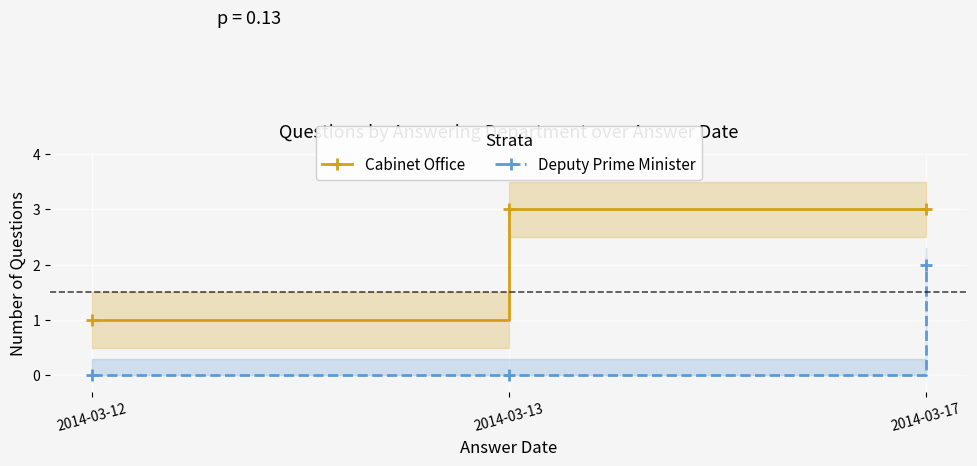

Which series changed the most between 2014-03-12 and 2014-03-17?

Cabinet Office